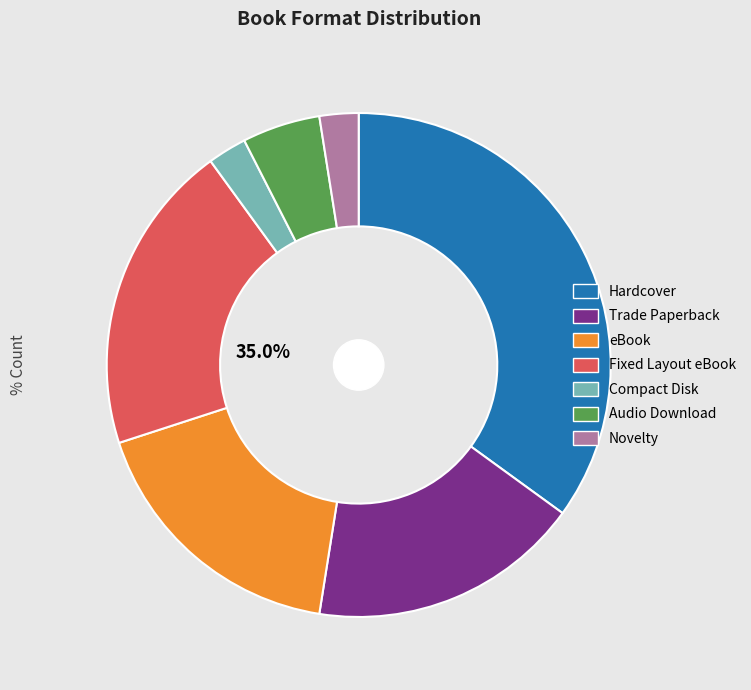

Rank the categories by value from highest to lowest.

Hardcover, Fixed Layout eBook, Trade Paperback, eBook, Audio Download, Compact Disk, Novelty